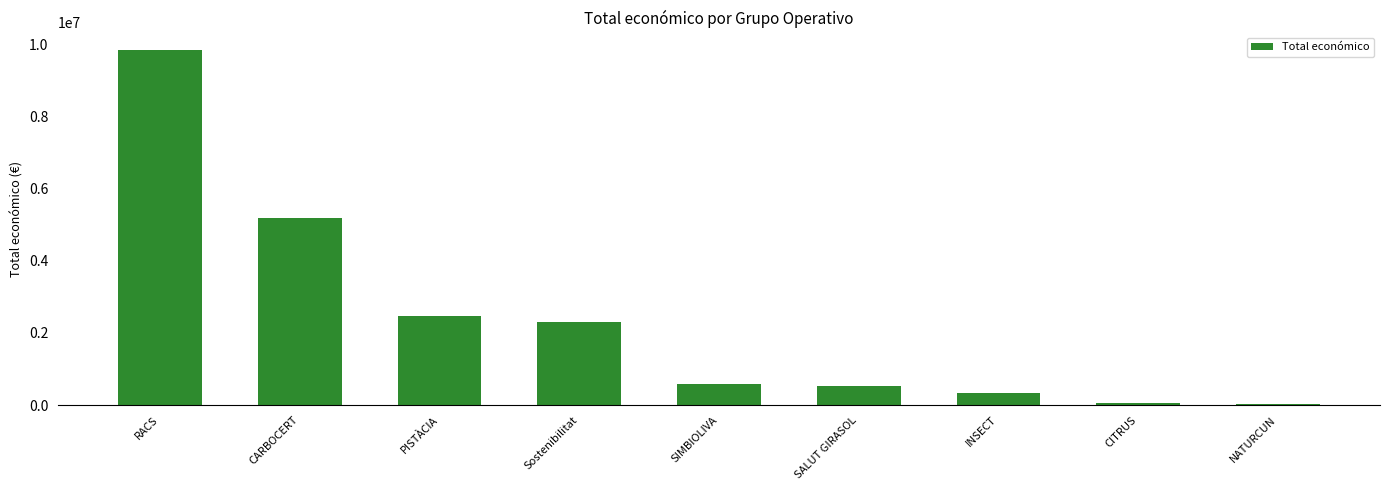

What is the sum of all values?

21318448